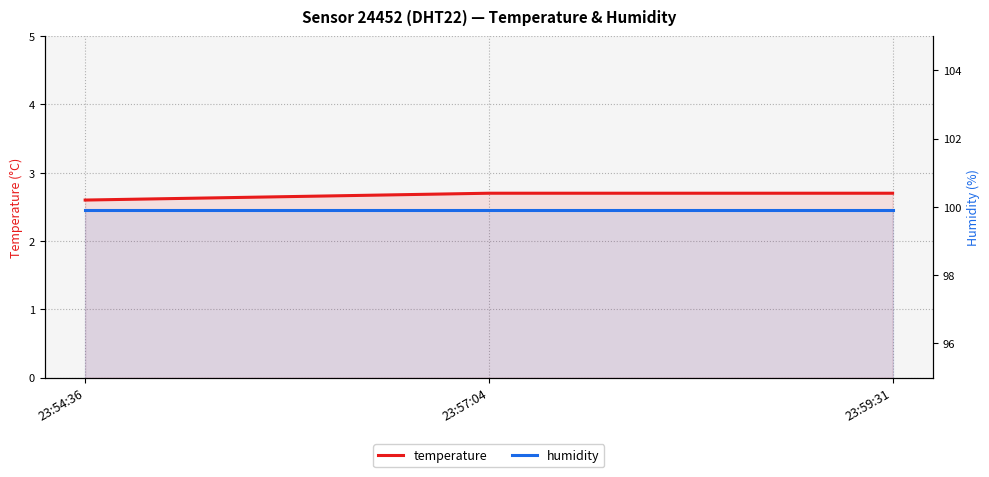

Rank the series at 23:57:04 from highest to lowest value.

humidity, temperature